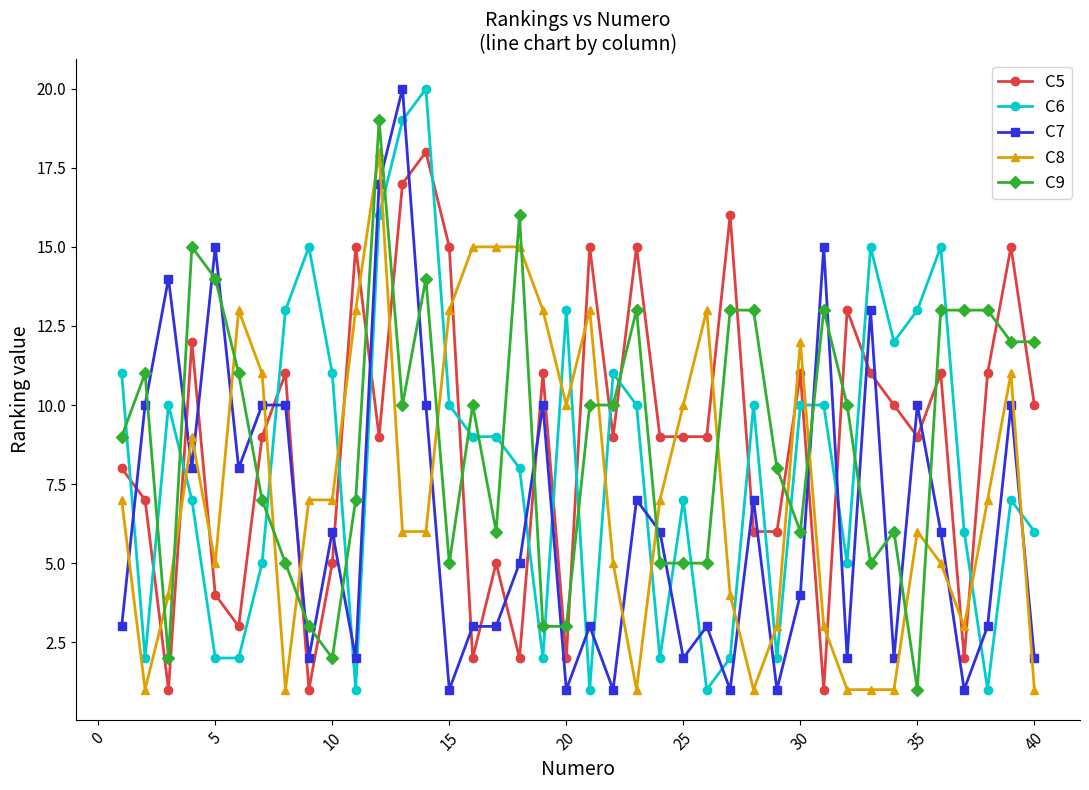

Which series ends up on top after the final intersection of C7 and C8?

C7